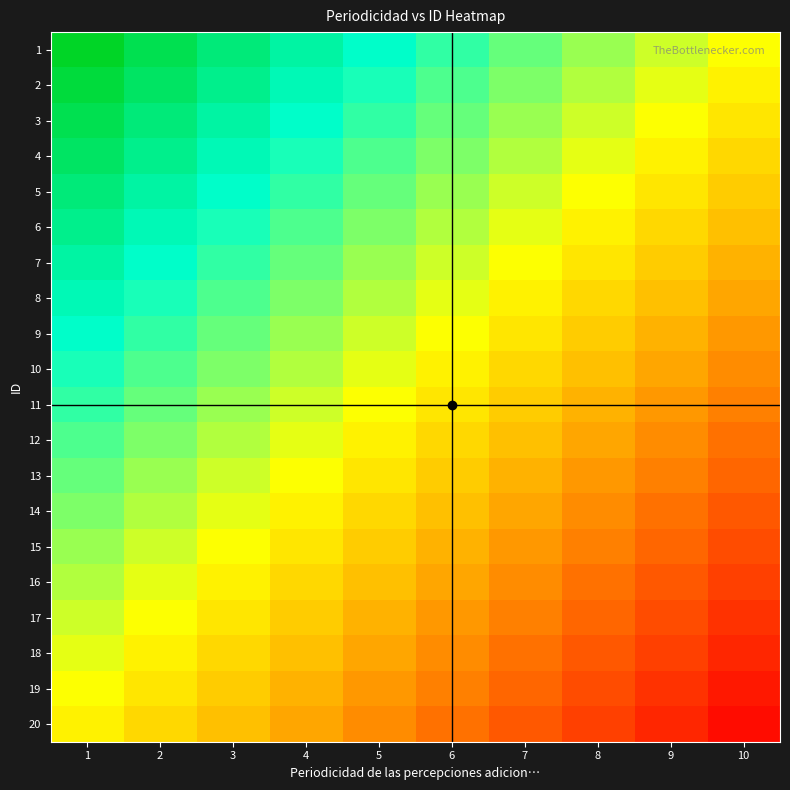

What is the spread (max minus min) of values at 9?

0.9